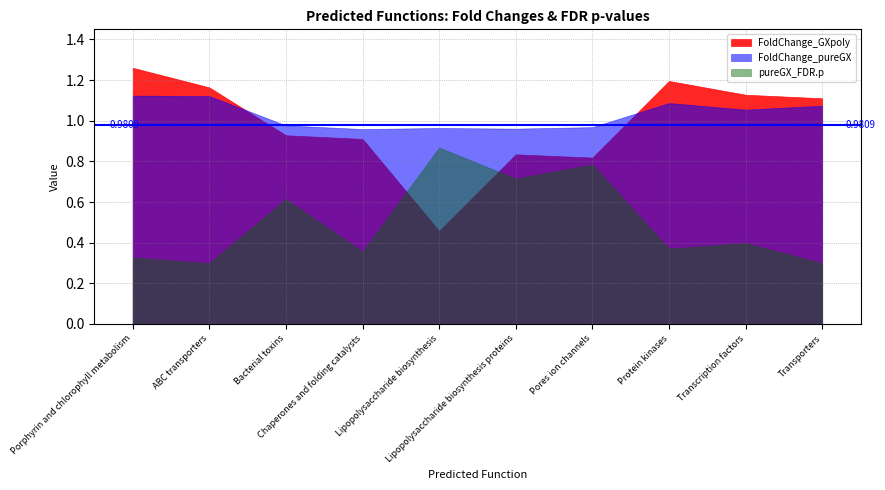

Does the chart have visible grid lines?

Yes